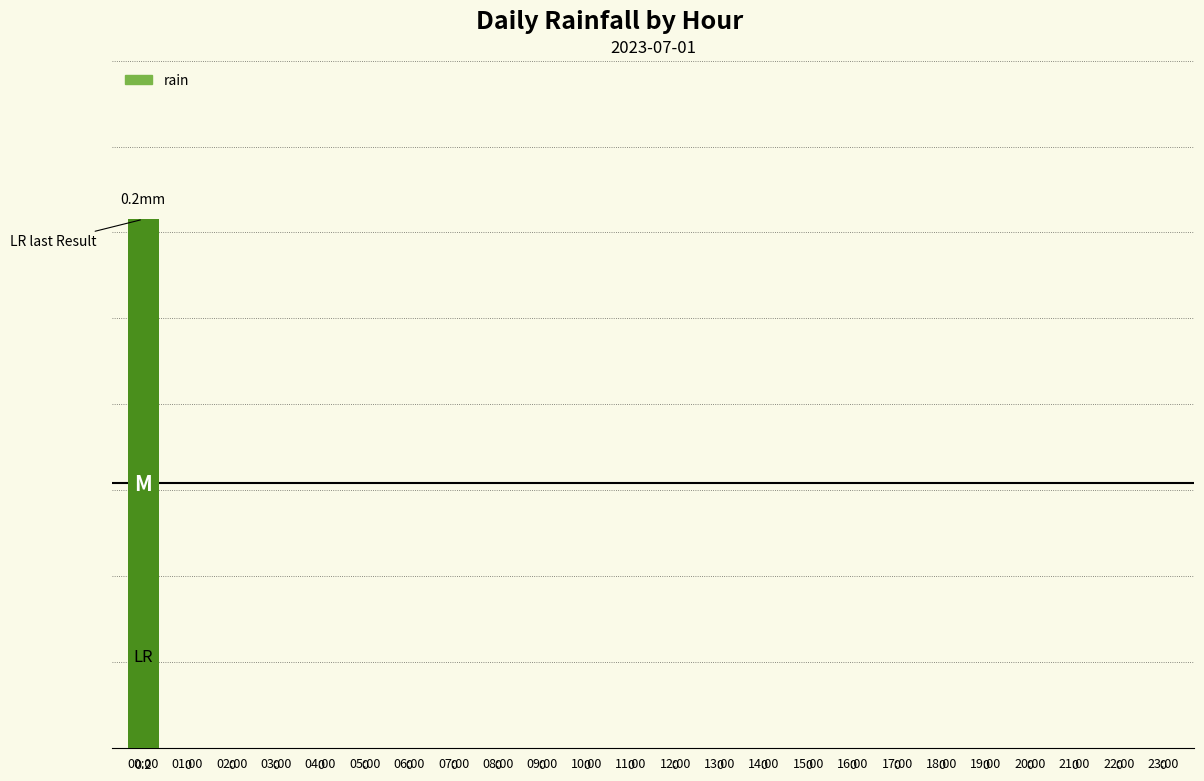

Rank the categories by value from lowest to highest.

01:00, 02:00, 03:00, 04:00, 05:00, 06:00, 07:00, 08:00, 09:00, 10:00, 11:00, 12:00, 13:00, 14:00, 15:00, 16:00, 17:00, 18:00, 19:00, 20:00, 21:00, 22:00, 23:00, 00:00